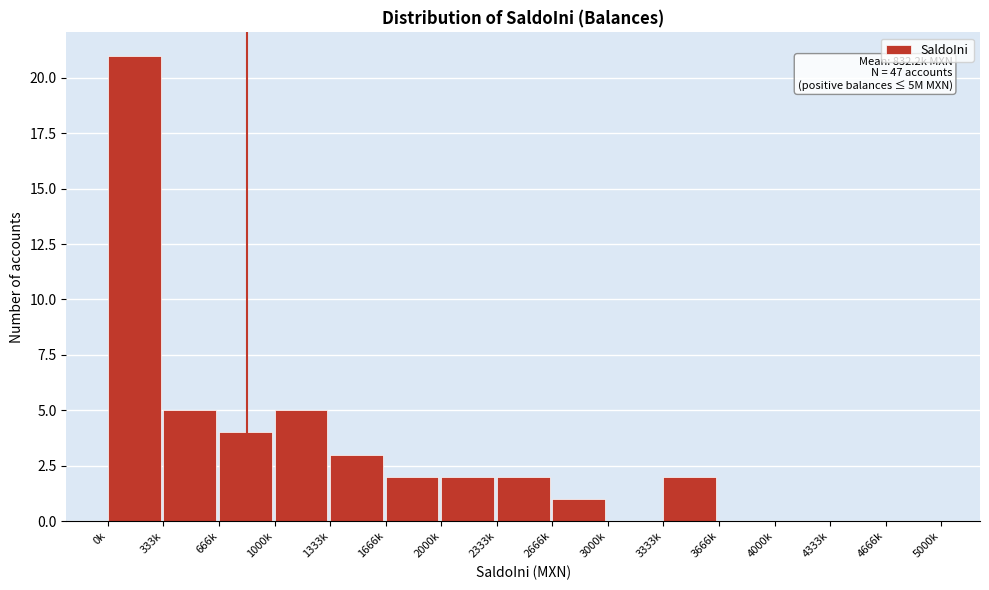

Reading left to right, transcribe all the data shown in this chart.

0k=21	333k=5	666k=4	1000k=5	1333k=3	1666k=2	2000k=2	2333k=2	2666k=1	3000k=0	3333k=2	3666k=0	4000k=0	4333k=0	4666k=0